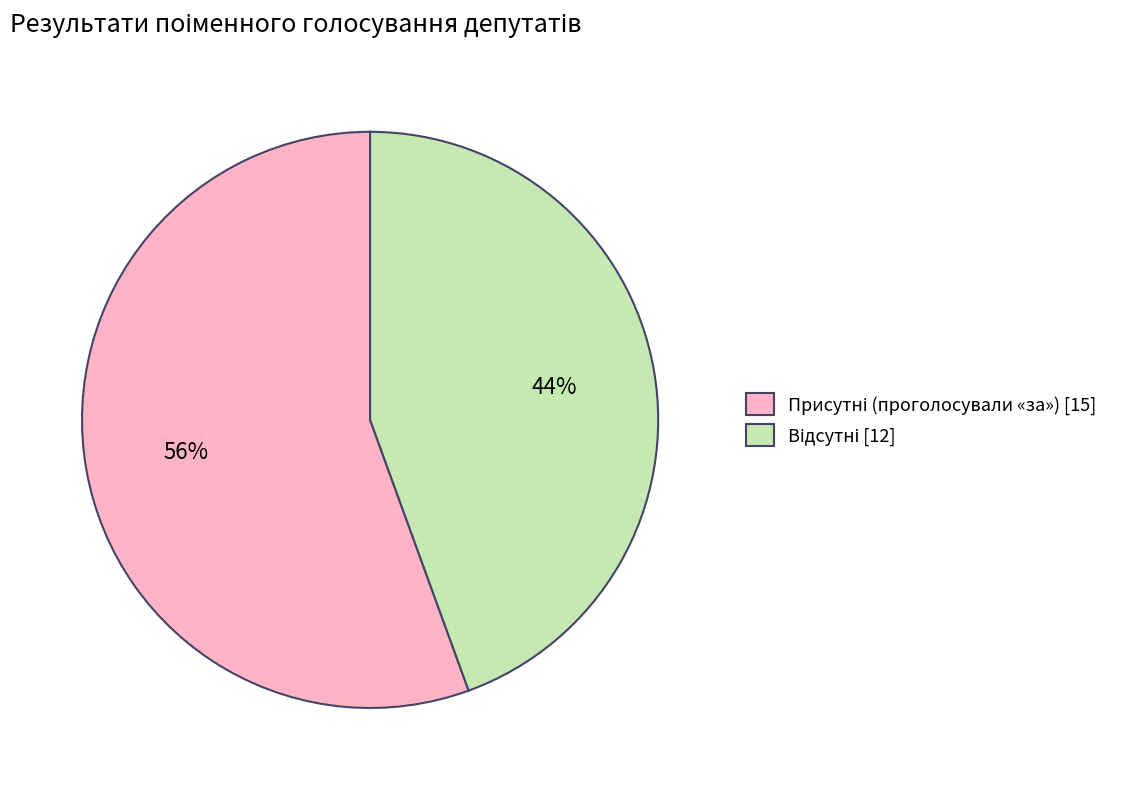

To the nearest percent, what is the average slice percentage?

50%